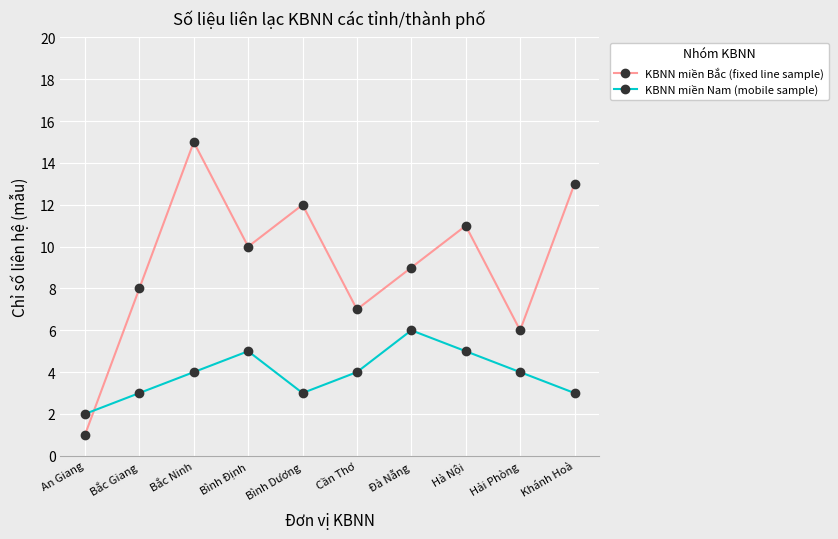

Does the chart have visible grid lines?

Yes